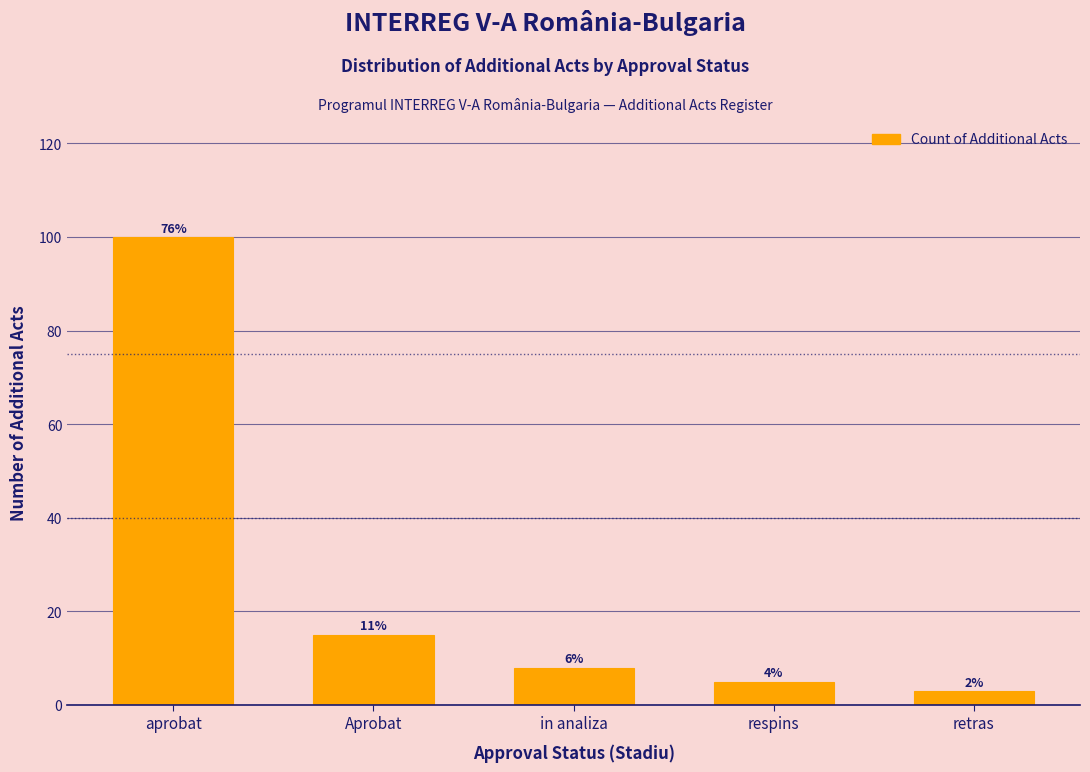

Approximately how many times larger is the value at retras compared to Aprobat?

0.2